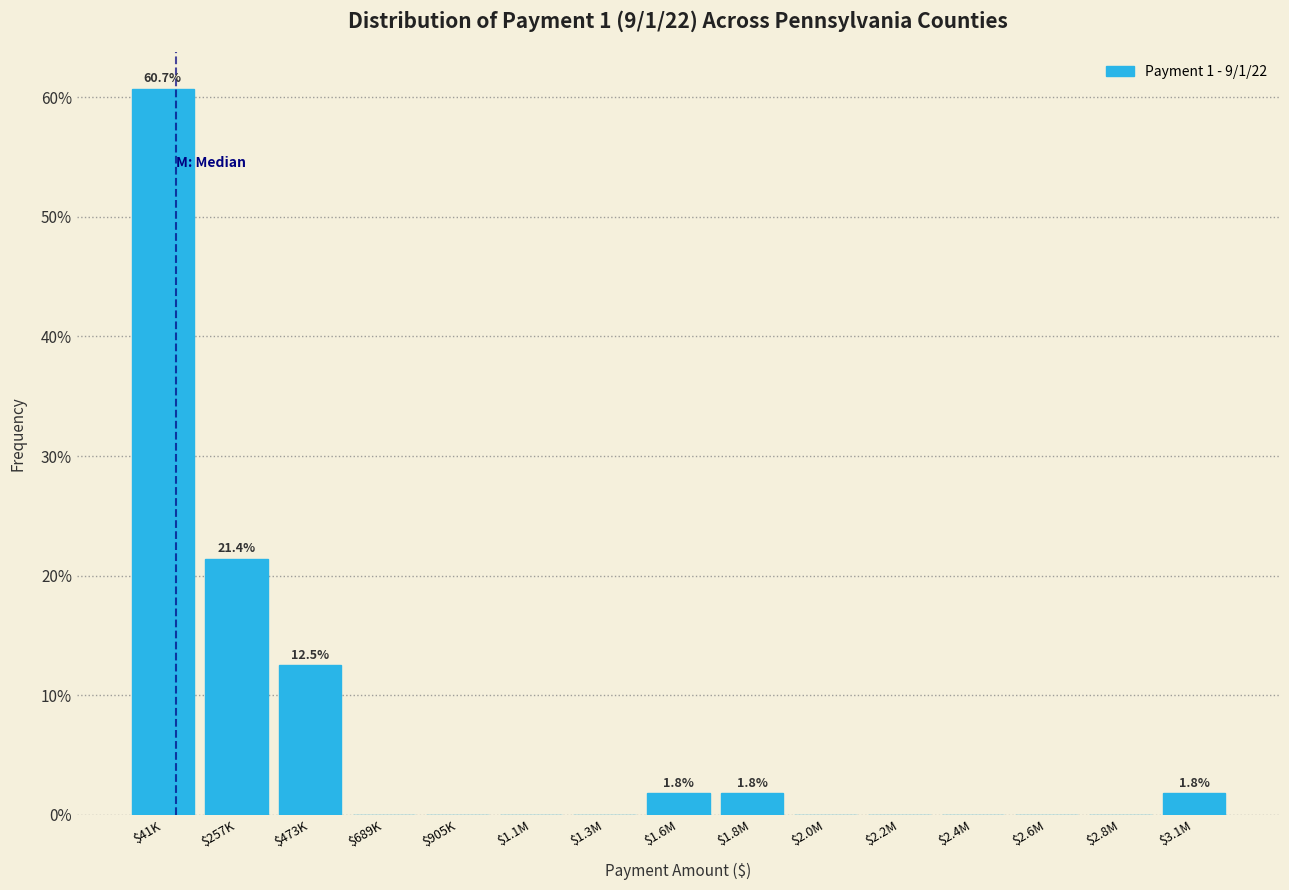

Which category has the highest value across all series?

$41K